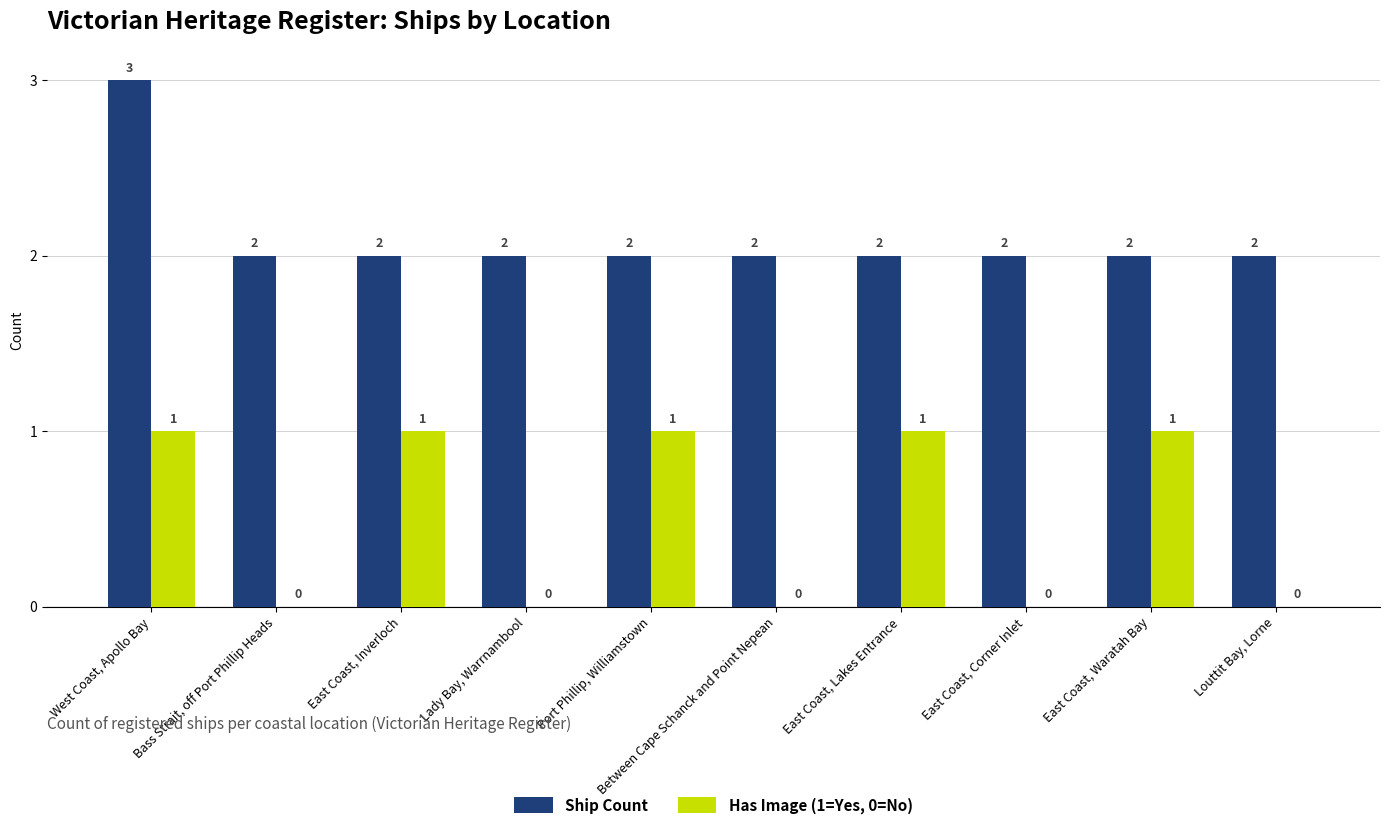

What is the greatest value displayed?

3